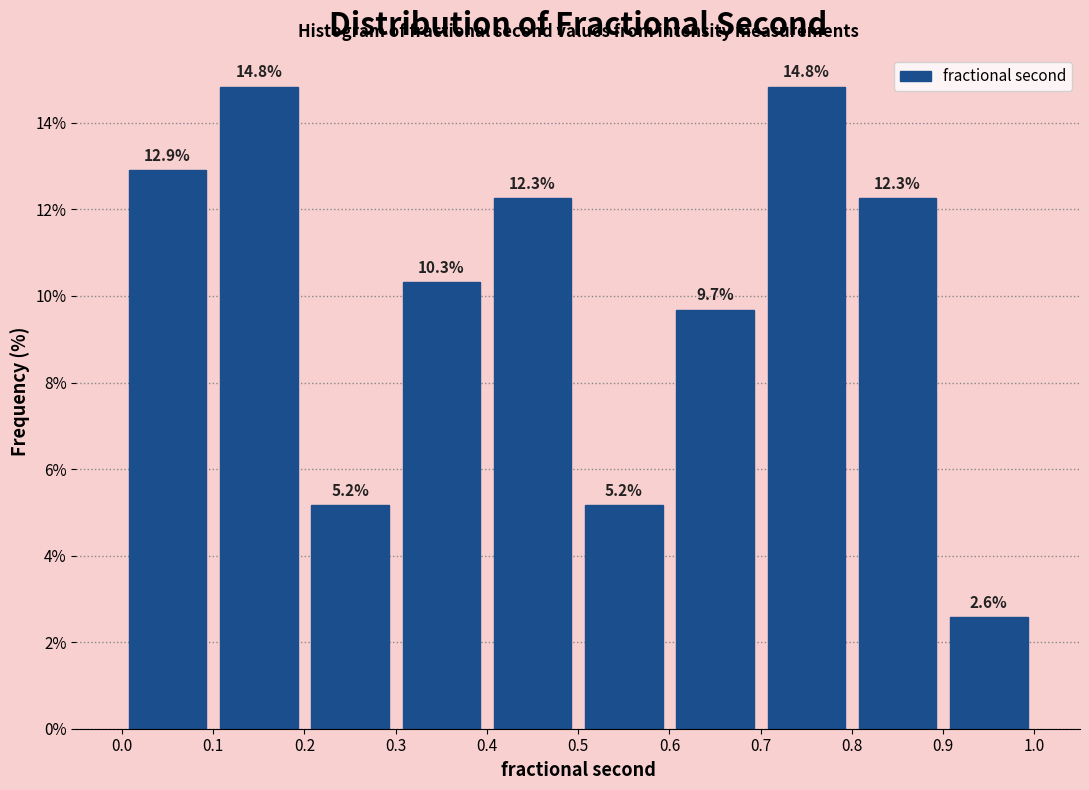

Reading left to right, transcribe this chart: for each bar, give the range it covers on the x-axis and its height.

0.0 to 0.1: 12.9
0.1 to 0.2: 14.8
0.2 to 0.3: 5.2
0.3 to 0.4: 10.3
0.4 to 0.5: 12.3
0.5 to 0.6: 5.2
0.6 to 0.7: 9.7
0.7 to 0.8: 14.8
0.8 to 0.9: 12.3
0.9 to 1.0: 2.6